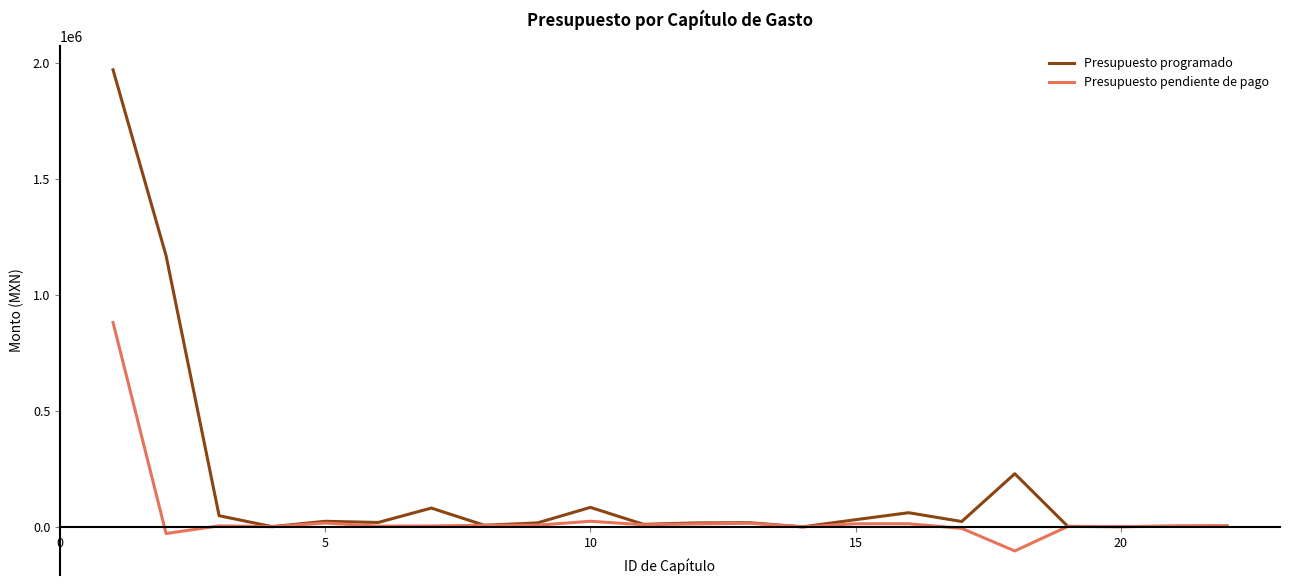

What is the greatest value displayed?

1969973.5